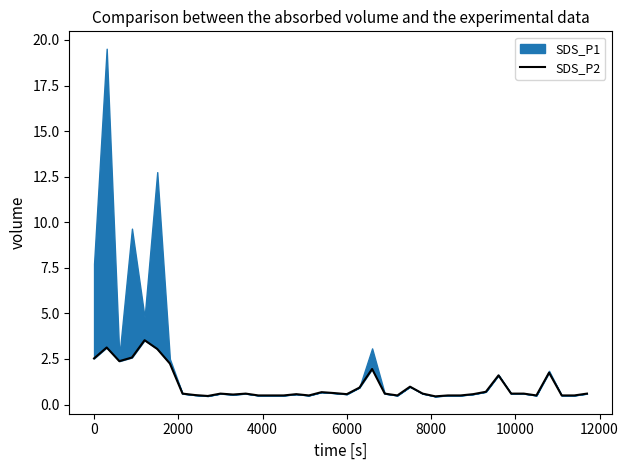

What is the approximate value at 12000?

0.6